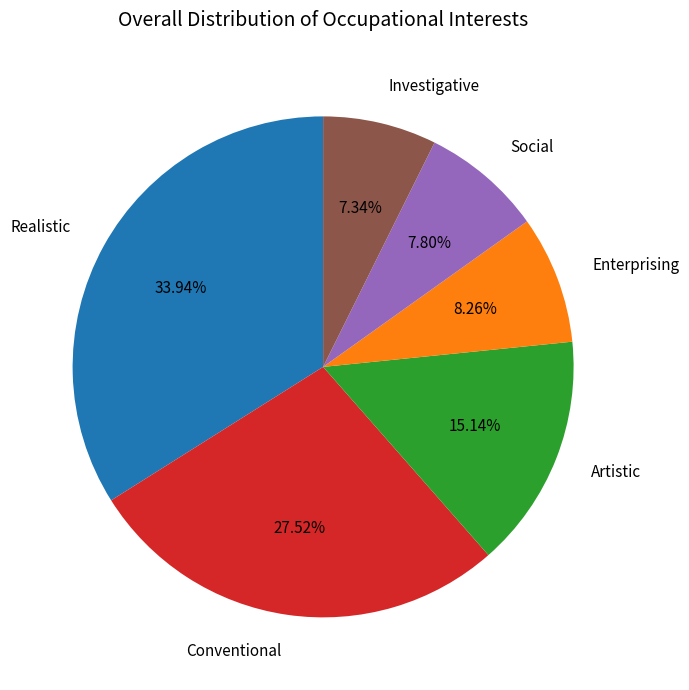

Does any single category account for the majority?

No